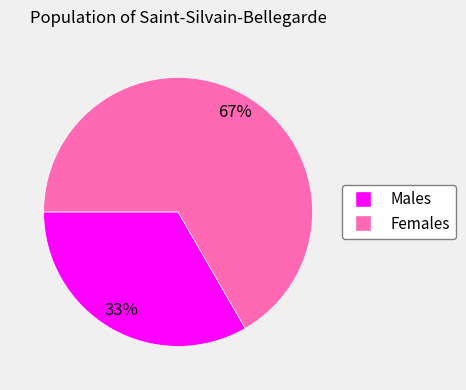

Which category has the biggest portion of the pie?

Females